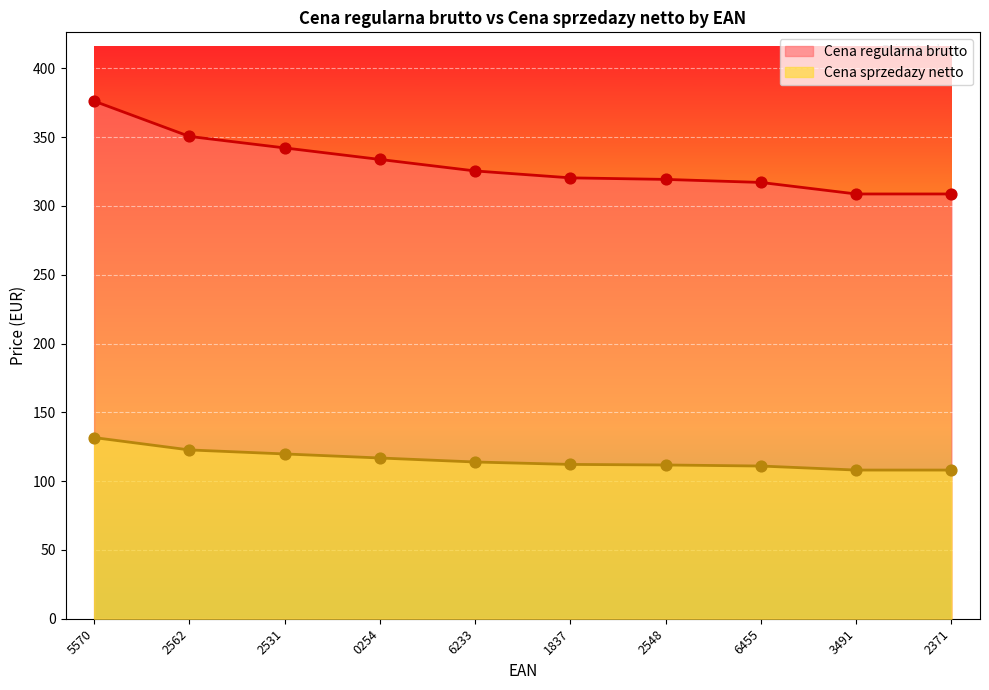

Which series contains the lowest Y value?

Cena sprzedazy netto